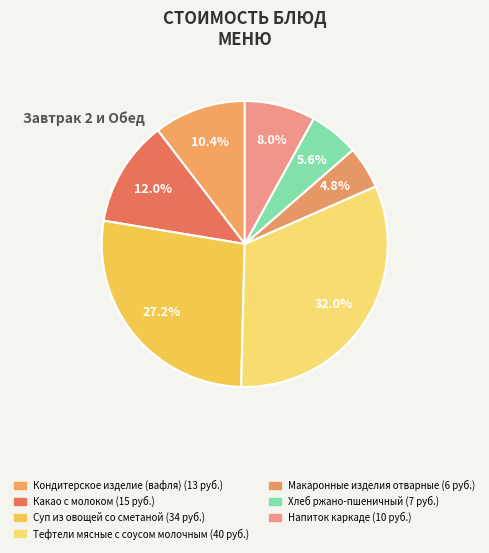

Which category has the smallest portion of the pie?

Макаронные изделия отварные